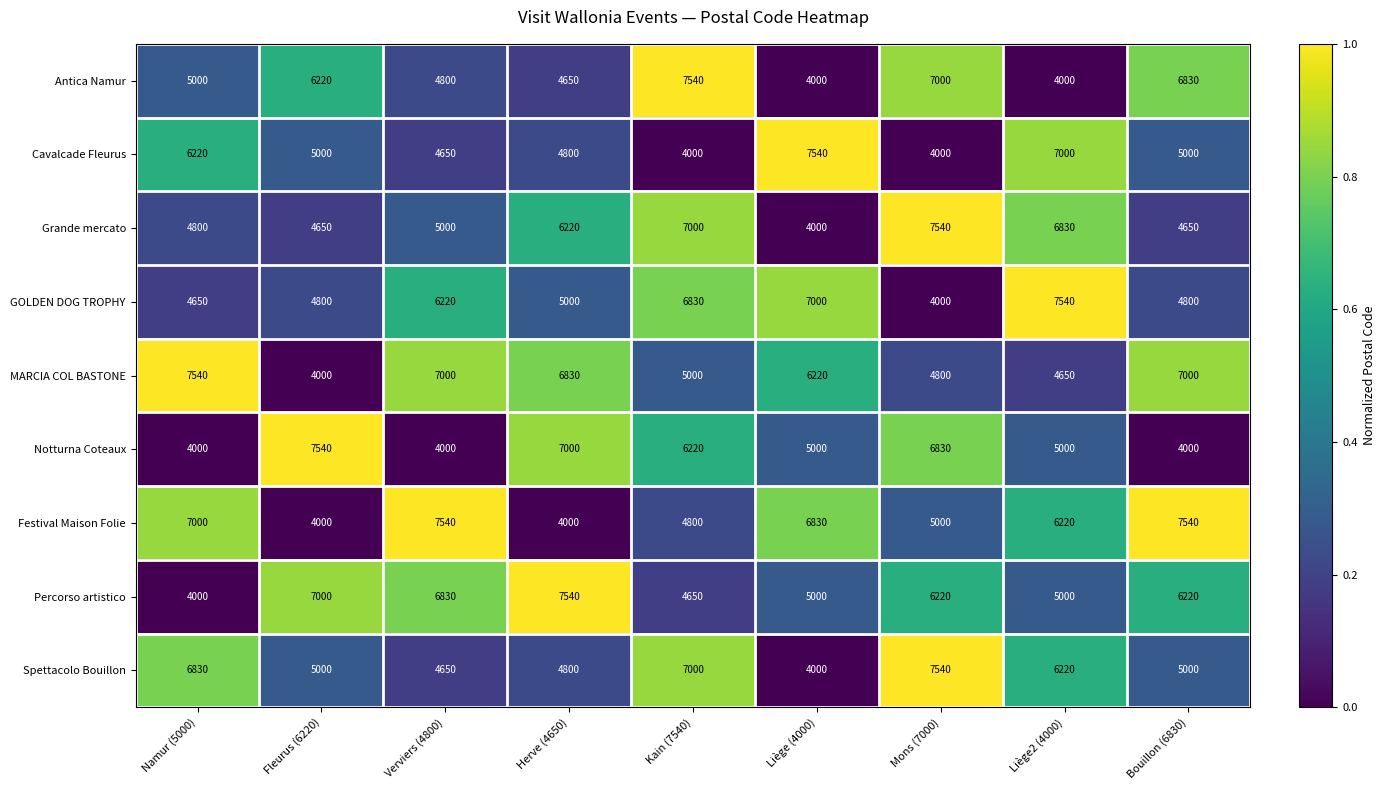

What is the spread (max minus min) of values at Verviers (4800)?

3540